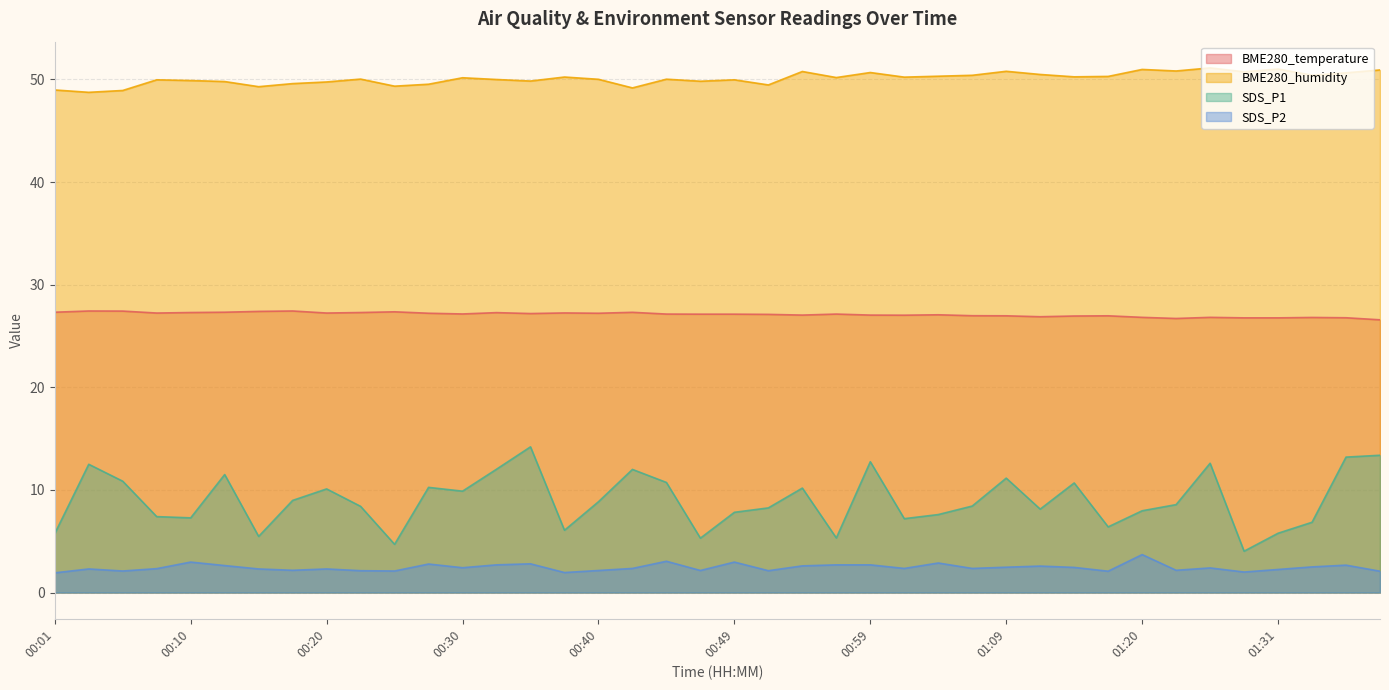

Reading left to right, what are all the values shown in this chart?

BME280_temperature: 27.3	27.4	27.4	27.2	27.3	27.3	27.4	27.4	27.2	27.3	27.4	27.2	27.1	27.3	27.2	27.2	27.2	27.3	27.1	27.1	27.1	27.1	27.0	27.1	27.0	27.0	27.1	27.0	27.0	26.9	26.9	27.0	26.8	26.7	26.8	26.8	26.8	26.8	26.8	26.6
BME280_humidity: 49.0	48.8	48.9	50.0	49.9	49.8	49.3	49.6	49.8	50.0	49.4	49.5	50.2	50.0	49.9	50.2	50.0	49.2	50.0	49.8	50.0	49.5	50.8	50.2	50.7	50.2	50.3	50.4	50.8	50.5	50.3	50.3	51.0	50.8	51.1	50.8	51.0	50.4	50.6	50.9
SDS_P1: 5.8	12.5	10.8	7.4	7.3	11.5	5.5	9.0	10.1	8.4	4.7	10.2	9.9	12.0	14.2	6.1	8.8	12.0	10.7	5.3	7.8	8.2	10.2	5.3	12.8	7.2	7.6	8.4	11.2	8.1	10.7	6.4	8.0	8.6	12.6	4.0	5.8	6.8	13.2	13.4
SDS_P2: 1.9	2.3	2.1	2.3	3.0	2.6	2.3	2.2	2.3	2.1	2.1	2.8	2.4	2.7	2.8	1.9	2.1	2.4	3.0	2.1	3.0	2.1	2.6	2.7	2.7	2.4	2.9	2.4	2.5	2.6	2.5	2.1	3.7	2.2	2.4	2.0	2.2	2.5	2.7	2.1